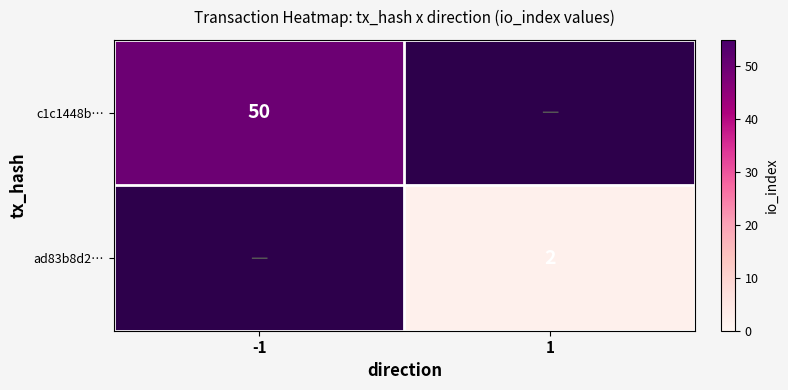

What is the maximum value shown in the chart?

50.0